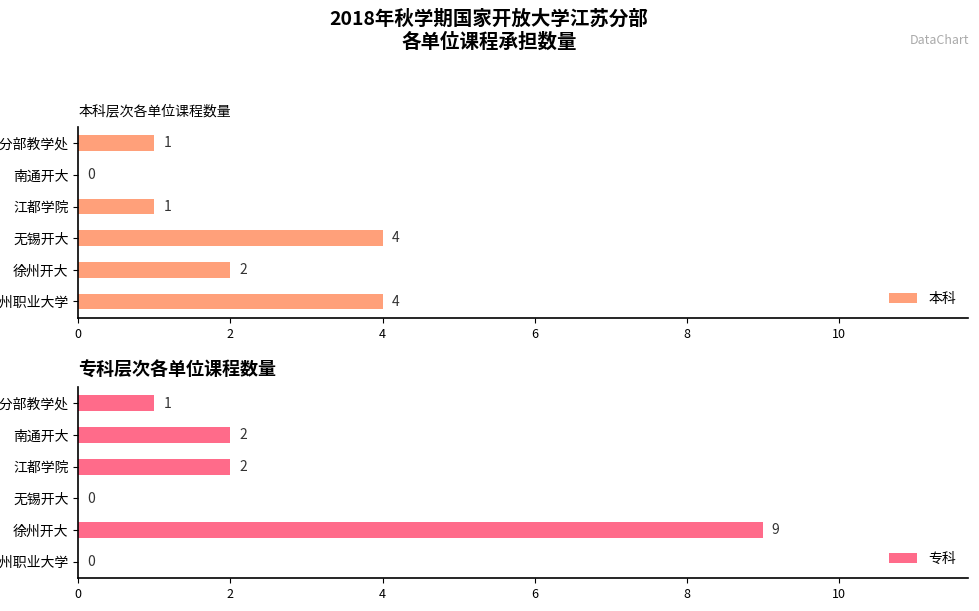

List the series in order of their peak value, lowest first.

本科, 专科